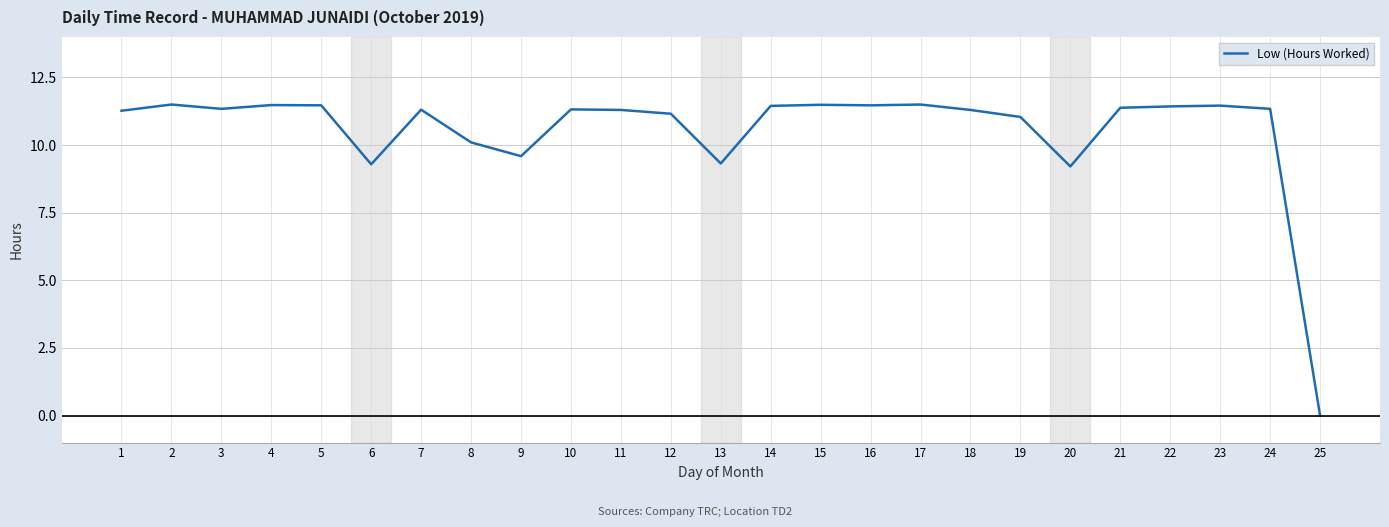

Which category has the lowest value across all series?

25